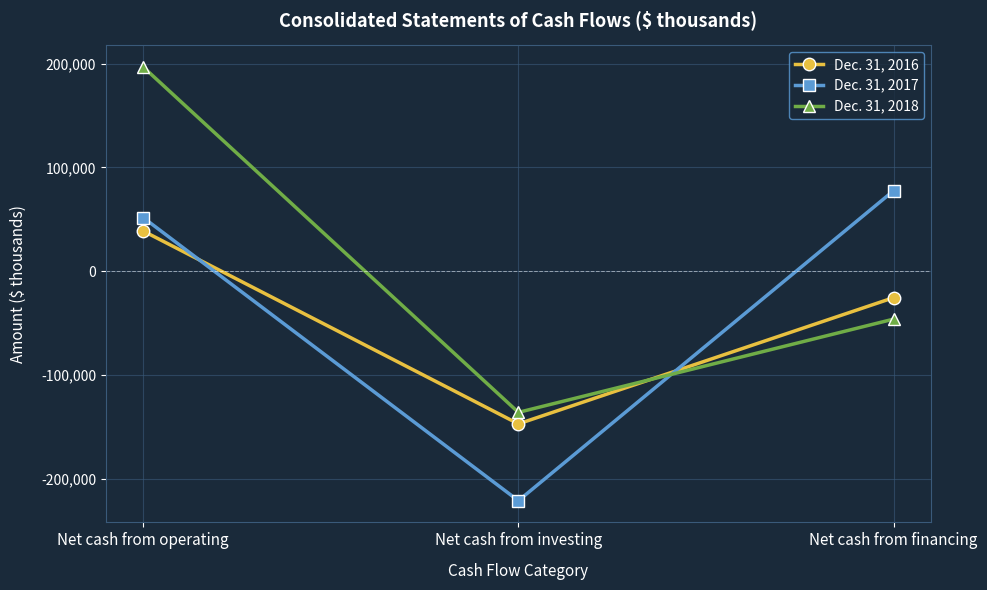

Reading right to left, list all the values displayed in this chart.

Dec. 31, 2016: -25524	-147110	38714
Dec. 31, 2017: 77482	-221127	51638
Dec. 31, 2018: -46186	-136014	196744